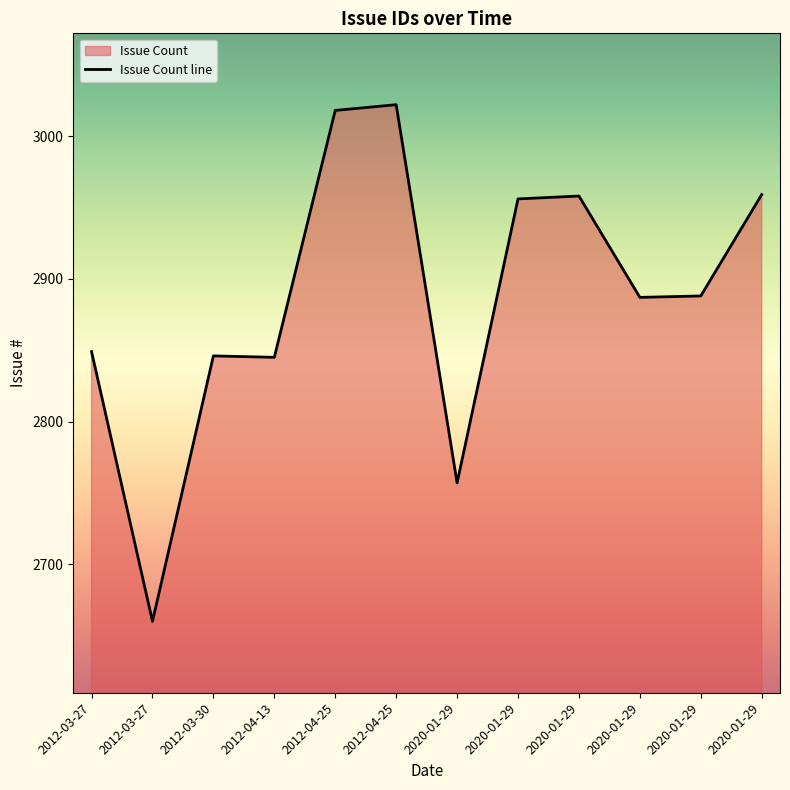

What is the difference between the maximum and minimum values?

362